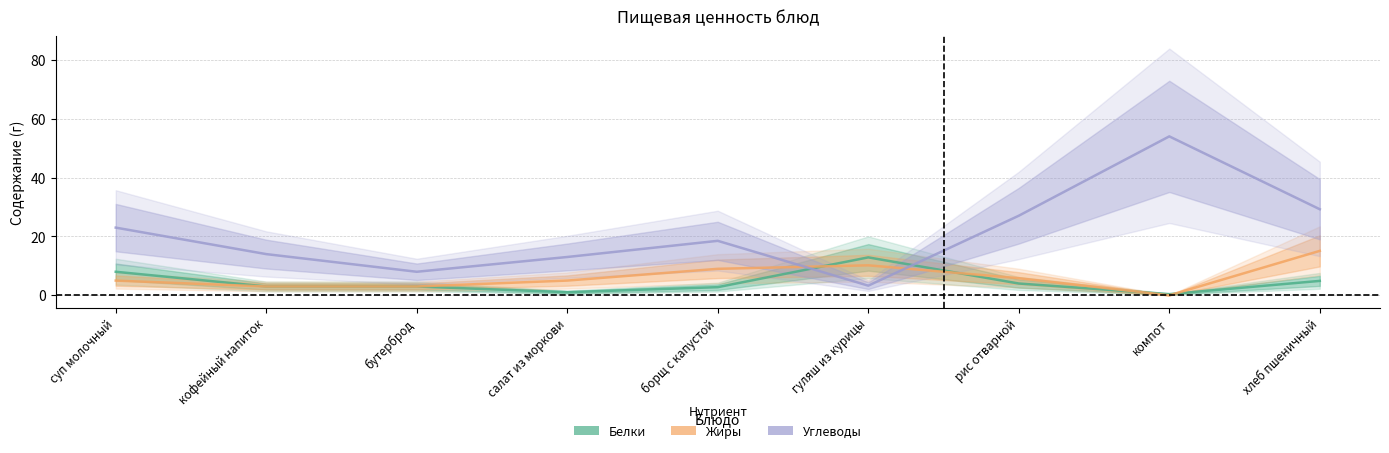

At which category does Жиры reach its first local peak?

гуляш из курицы